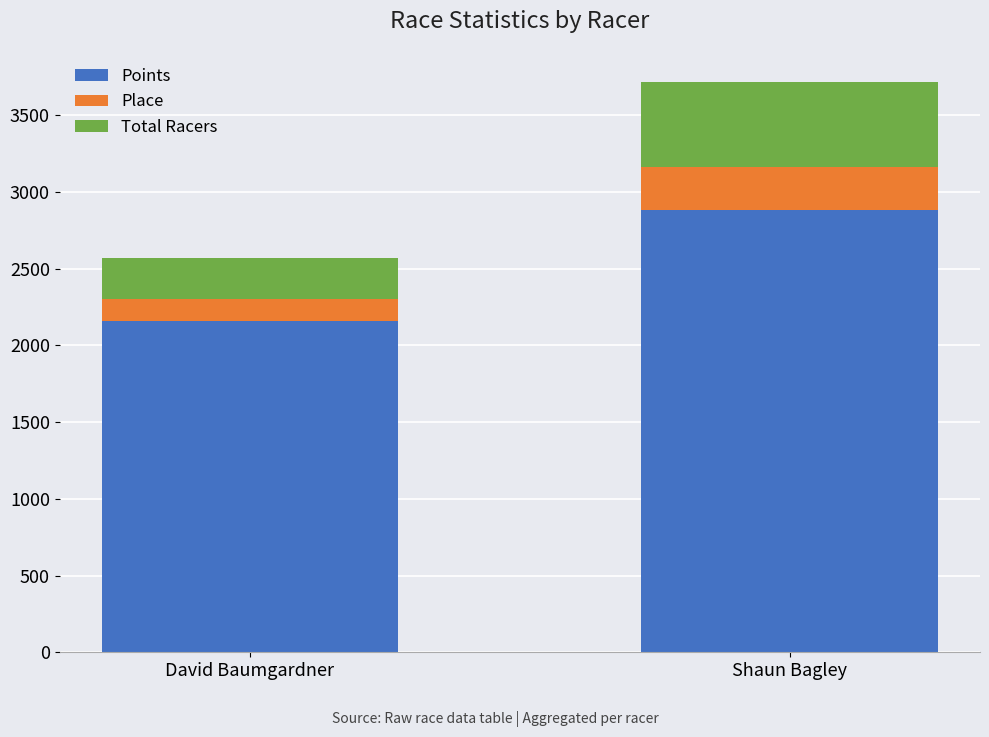

Which category has the highest value in the Points series?

Shaun Bagley